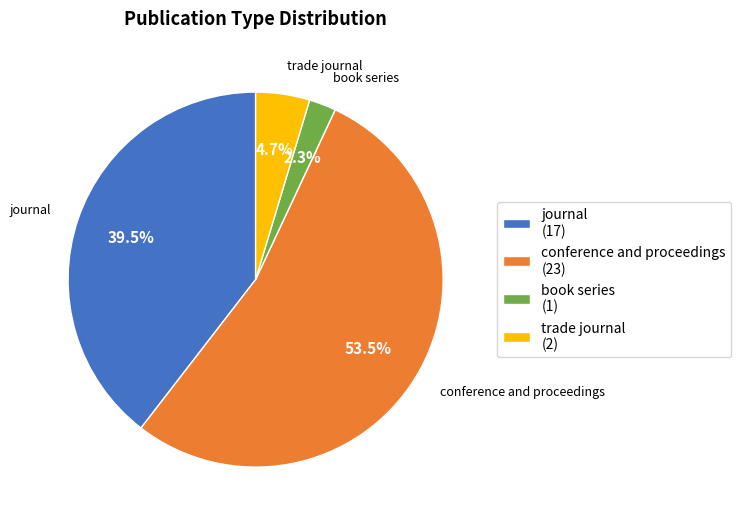

To the nearest percent, what is the combined percentage of book series and conference and proceedings?

56%